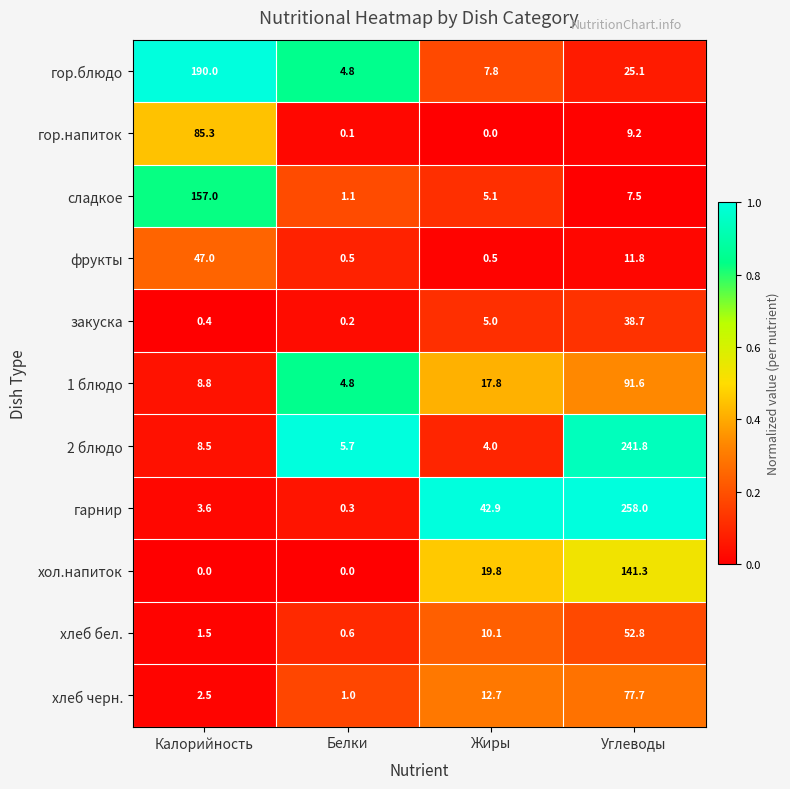

Which series has the largest total across all categories?

гарнир